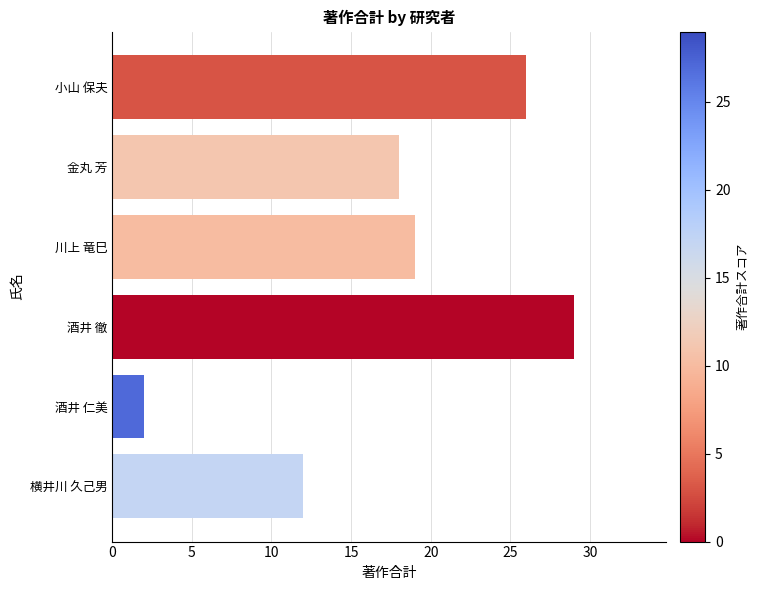

What position from the top is 金丸 芳?

2